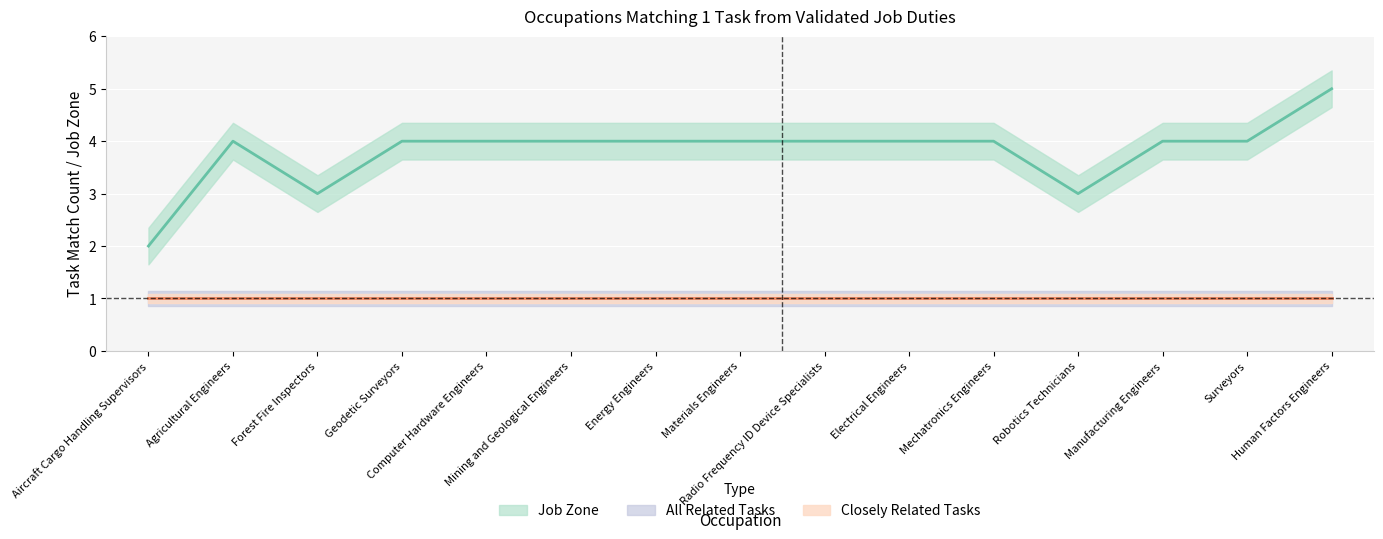

Rank the series at job_zone from highest to lowest value.

job_zone, closely_related, all_related